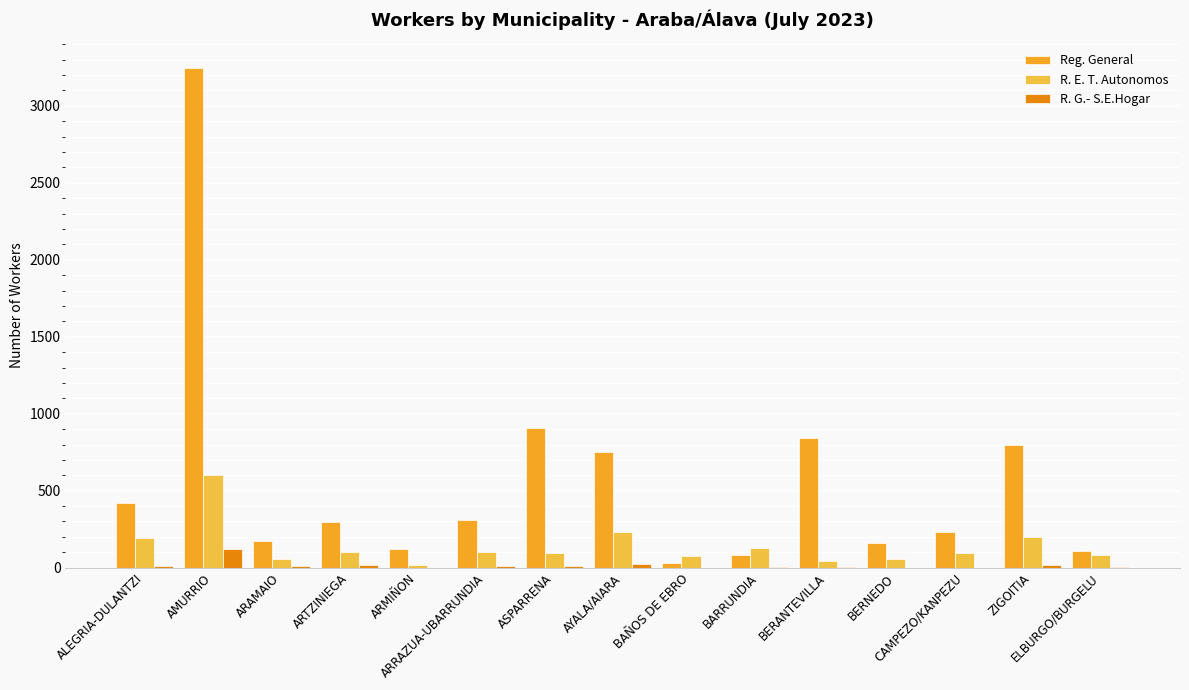

What is the sum of the R. G.- S.E.Hogar values at BERNEDO and ELBURGO/BURGELU?

5